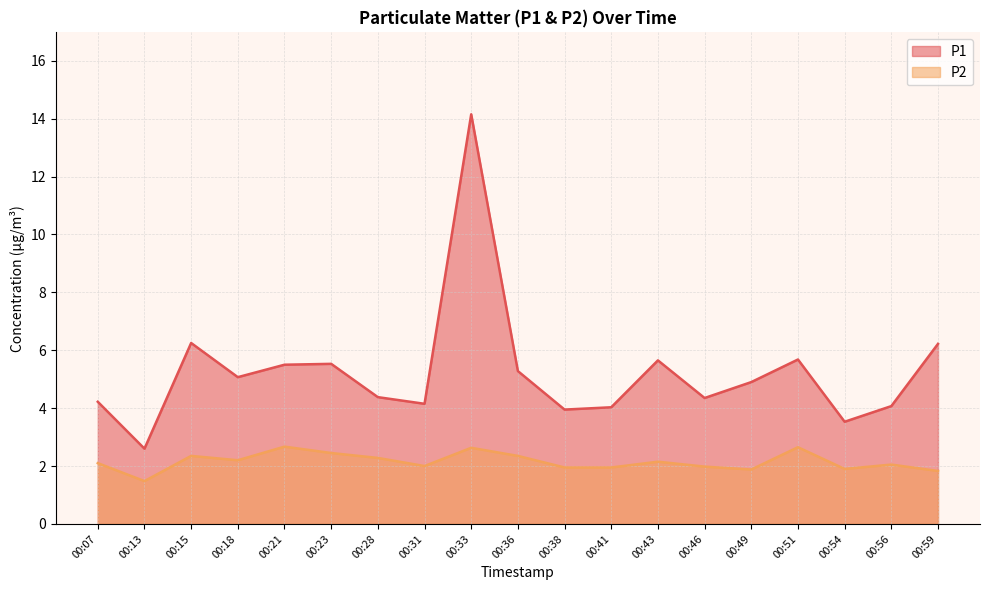

Rank the series at 00:54 from lowest to highest value.

P2, P1